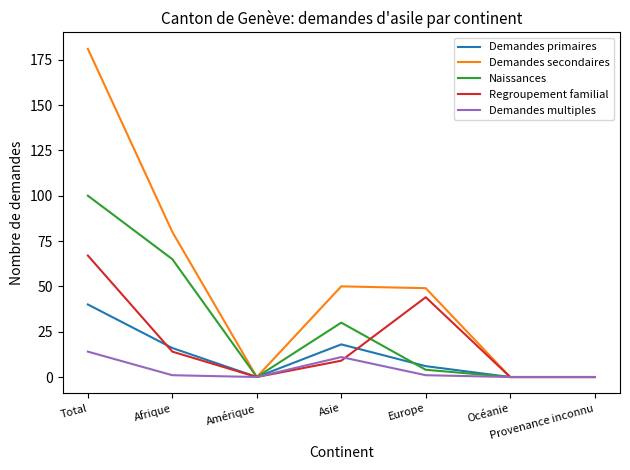

Which series has the largest total across all categories?

Demandes secondaires